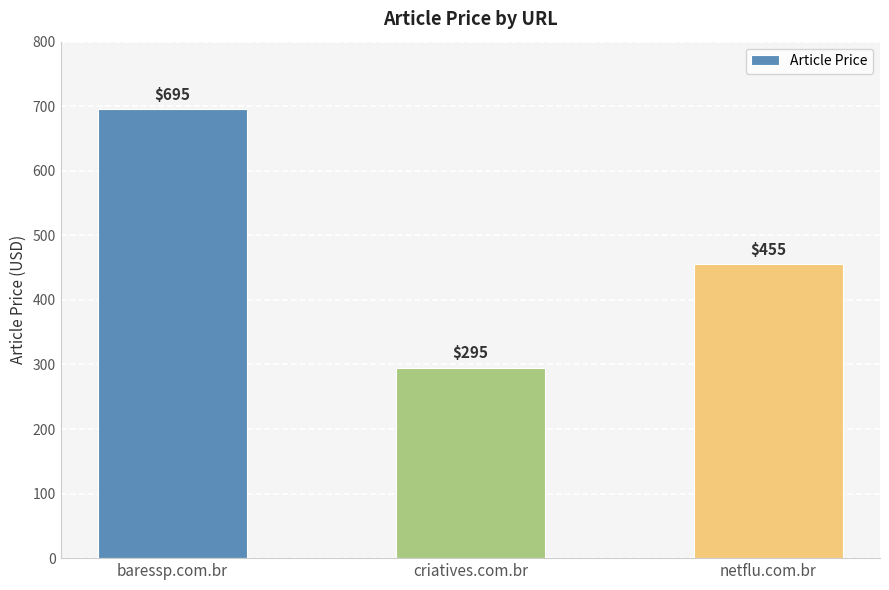

Count the values in the range 295 to 695.

3